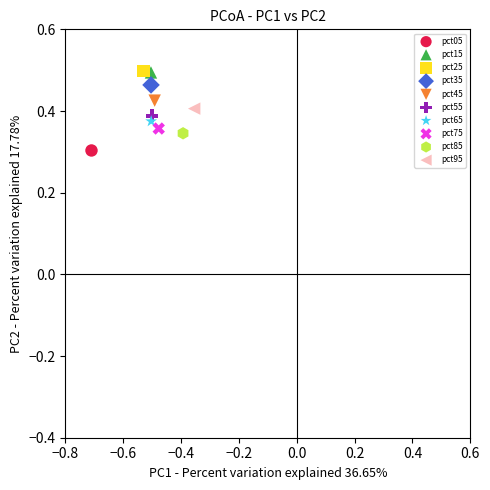

Which series contains the lowest Y value?

pct05